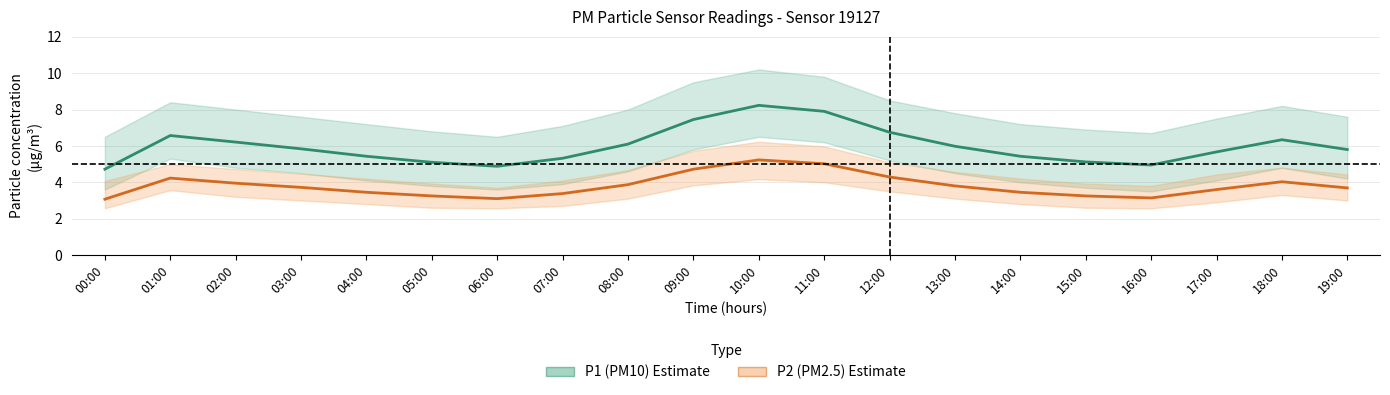

What is the sum of all P2 (PM2.5) values?

76.2